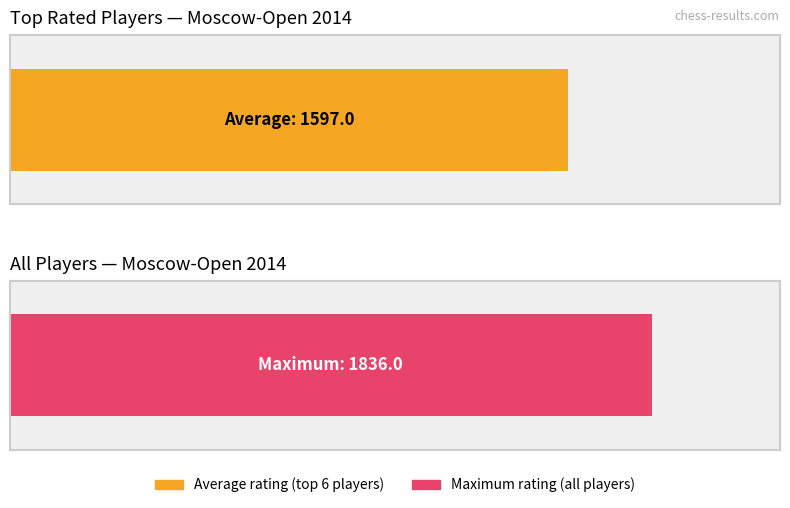

Does the chart contain any negative values?

No